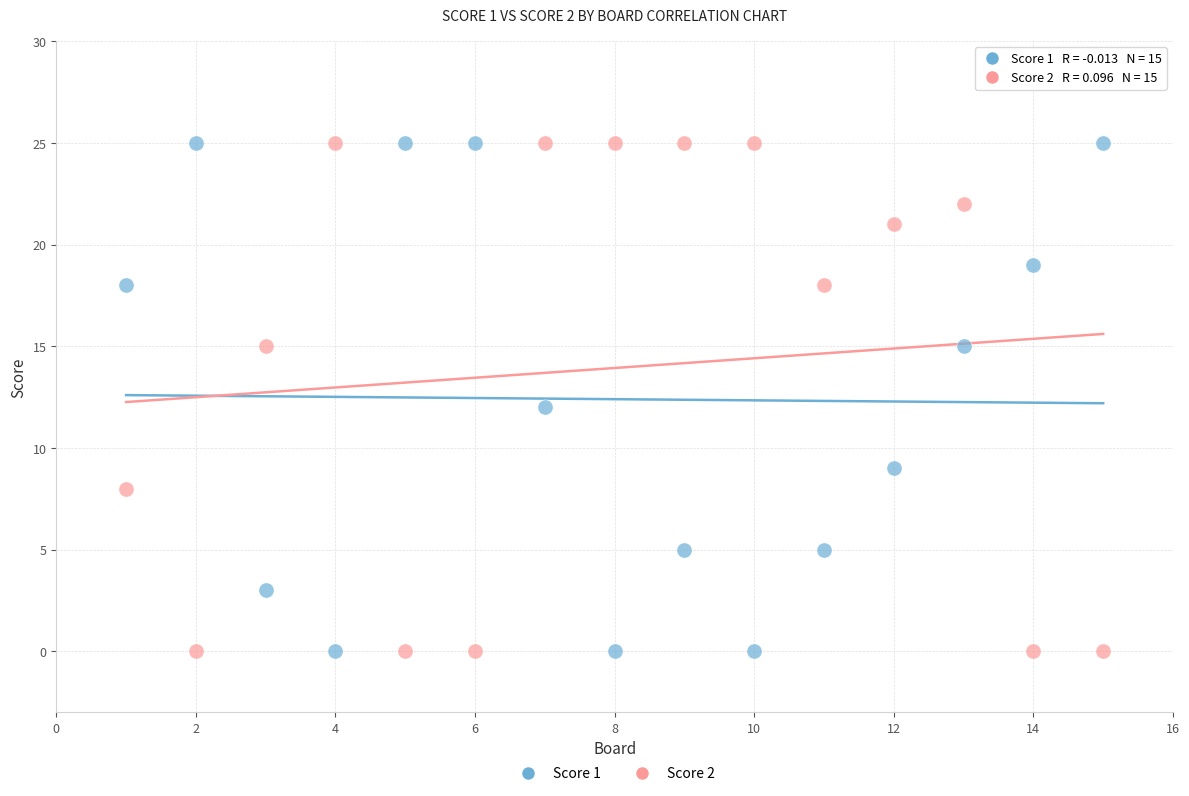

Across all data points, what is the range of X values (max minus min)?

14